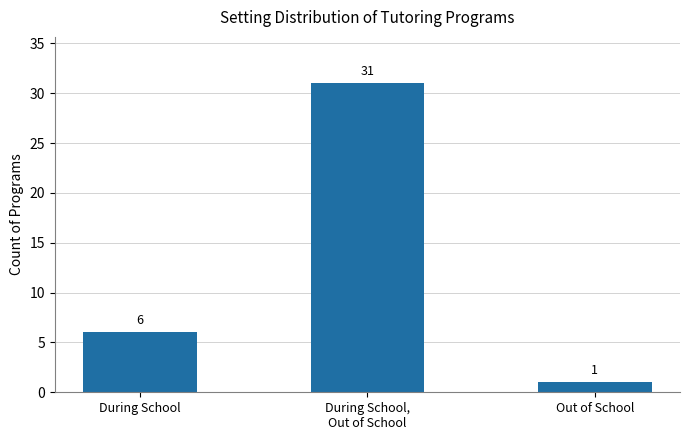

What is the minimum value shown in the chart?

1